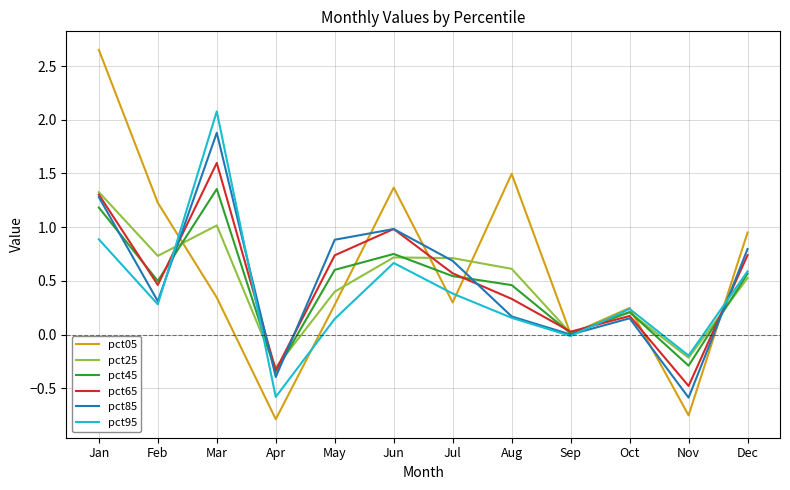

What is the spread (max minus min) of values at Nov?

0.6